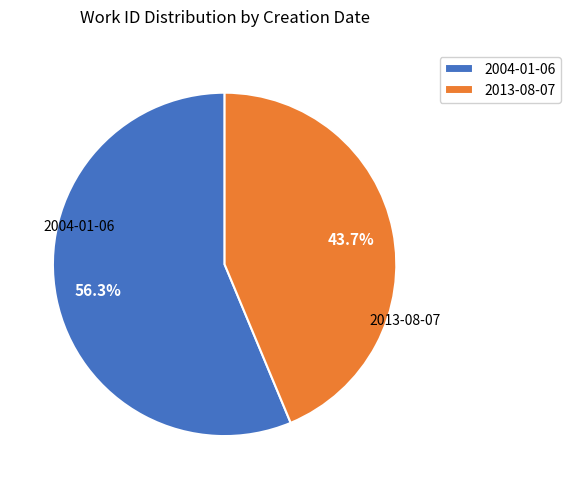

Do 2013-08-07 and 2004-01-06 together represent more than half of the pie?

Yes